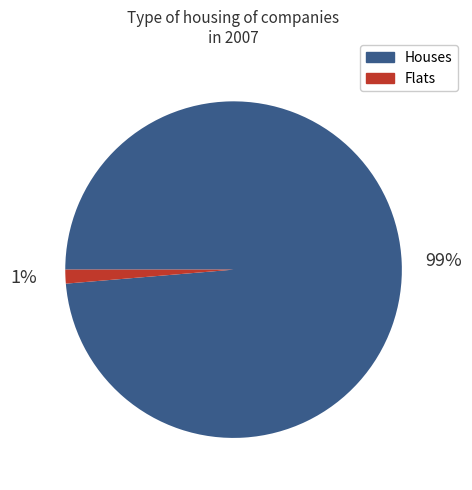

Is there any slice that represents more than half of the pie?

Yes